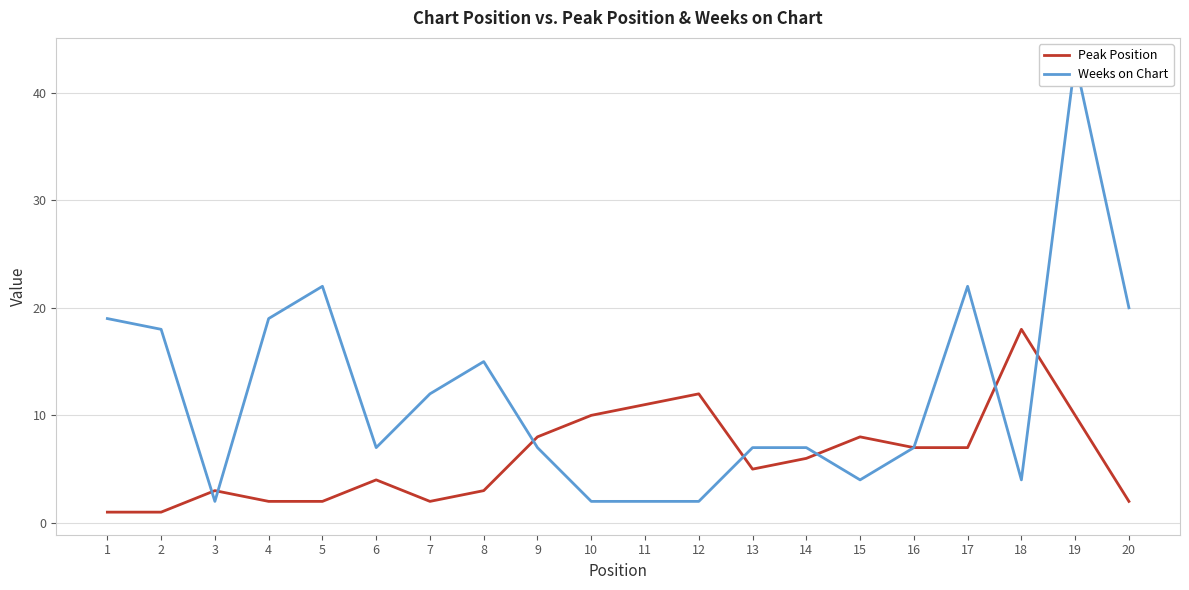

How many interior local peaks does the Peak Position series have?

5